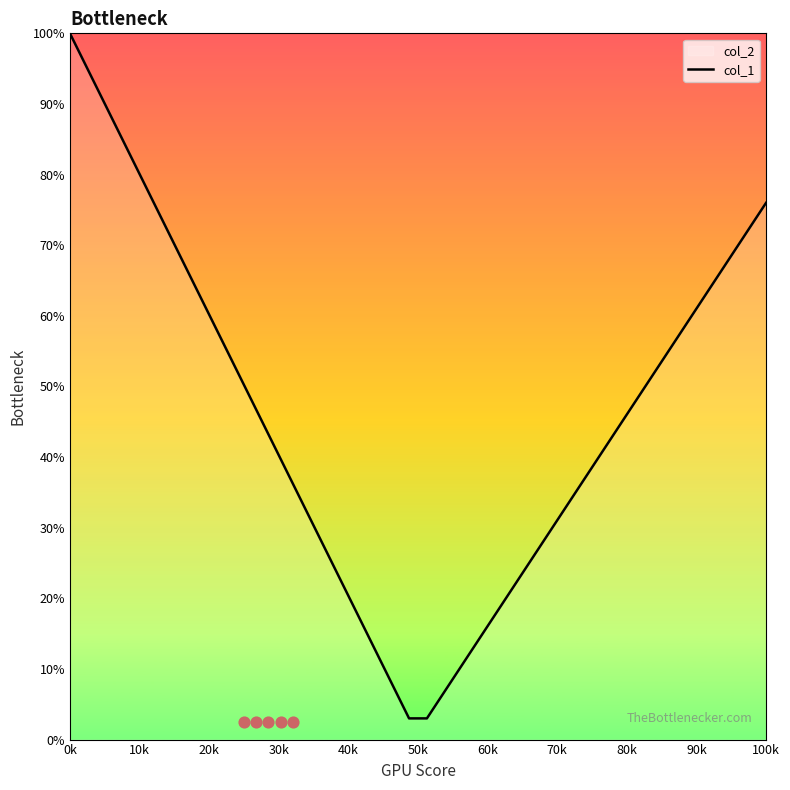

At which label does col_1 reach its peak?

0k